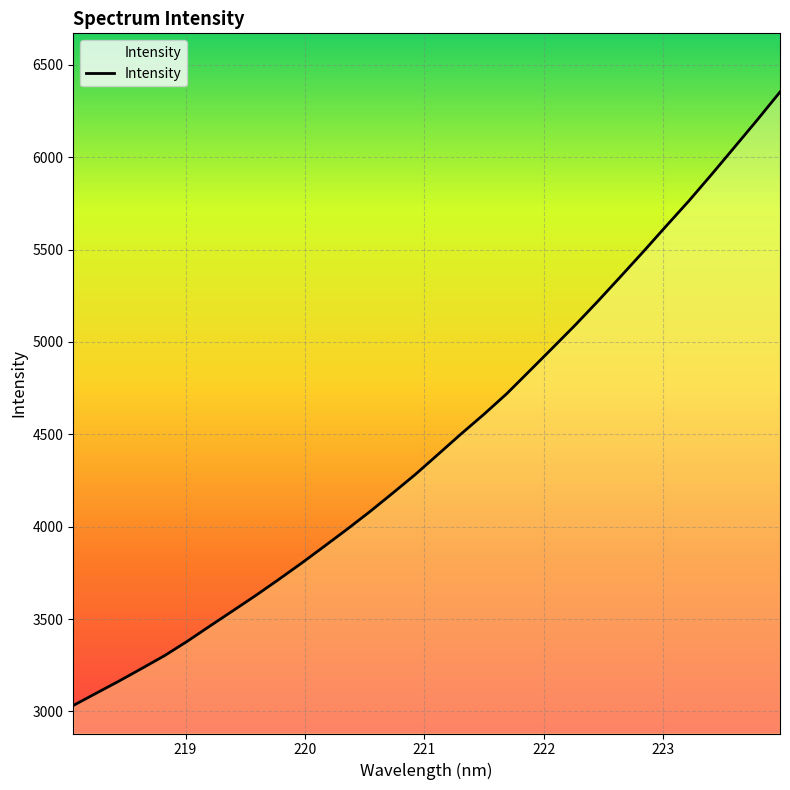

True or false: the data has more than 2 interior local peaks.

False